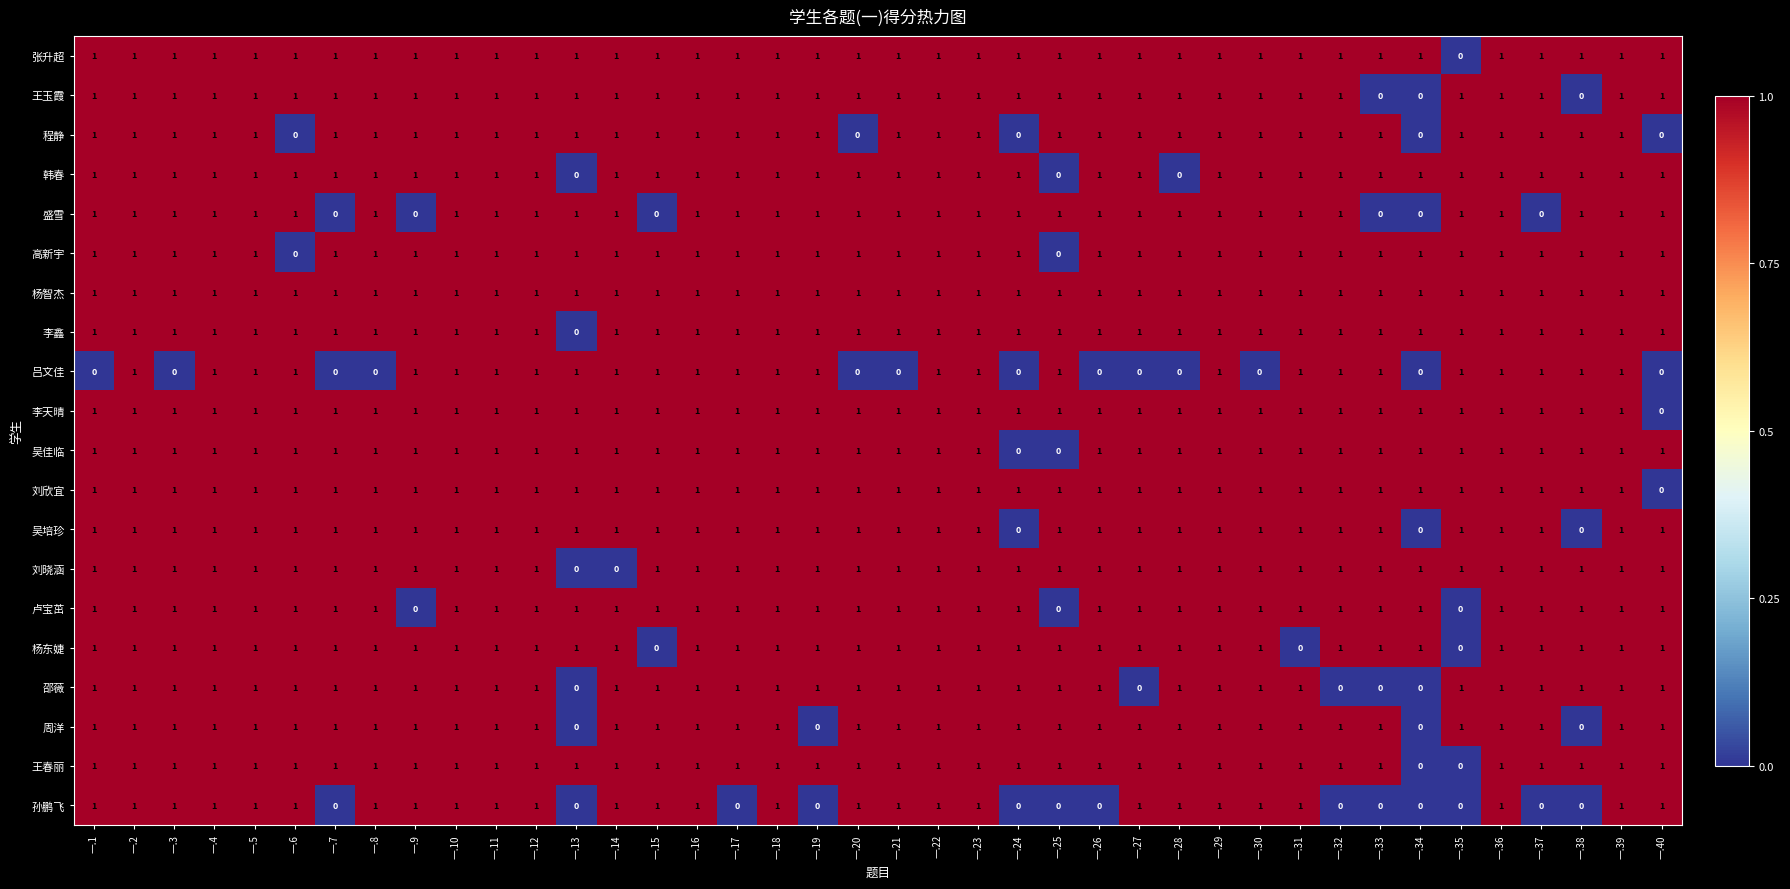

The 刘晓涵 series shows 1 at 一.21. True or false?

True